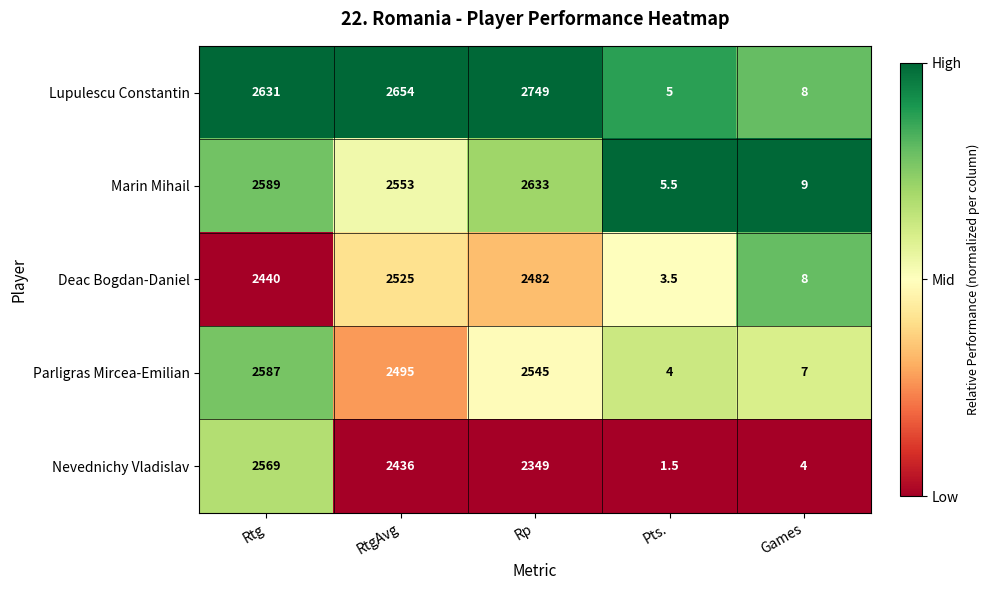

At RtgAvg, list the series in order from largest to smallest.

Lupulescu Constantin, Marin Mihail, Deac Bogdan-Daniel, Parligras Mircea-Emilian, Nevednichy Vladislav